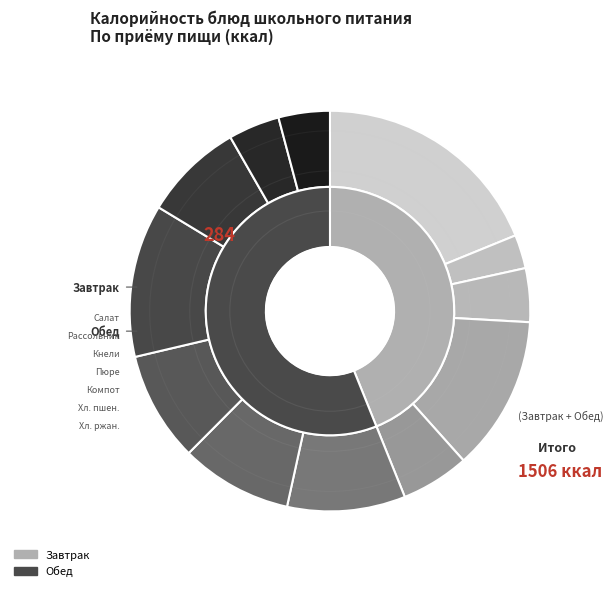

To the nearest percent, what is the difference between the Чай с лимоном and Хлеб ржаной (обед) slice percentages?

1%